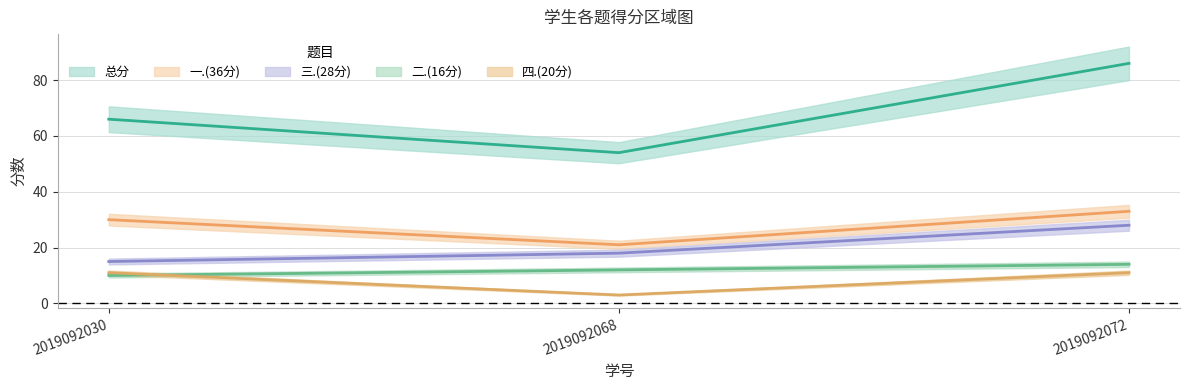

Which series changed the most between 2019092030 and 2019092068?

总分